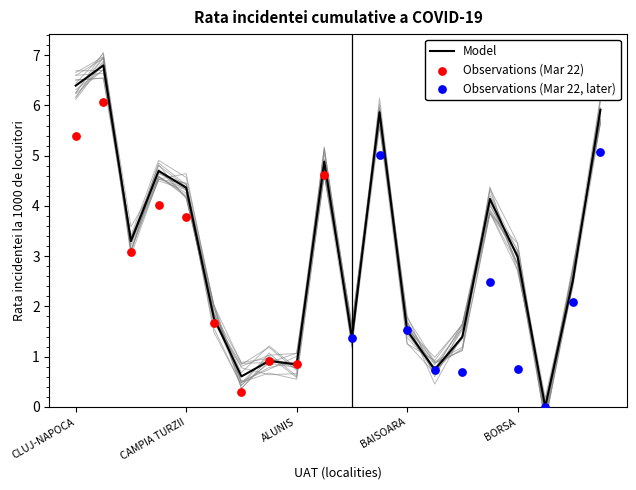

Between BACIU and BAISOARA, which is larger?

BACIU